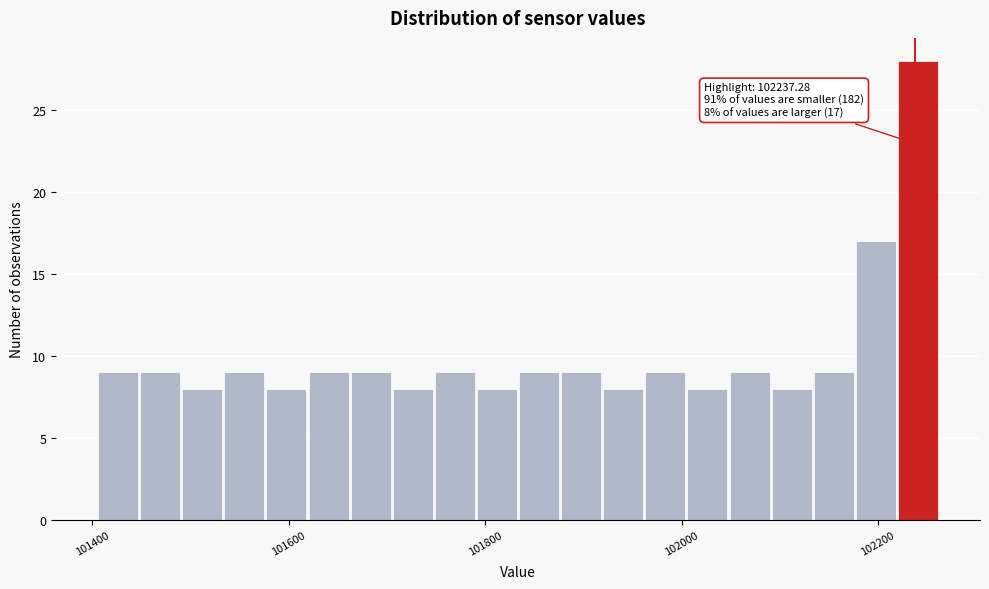

Around what value on the x-axis is the tallest bar? Give the approximate position of its centre, as read against the axis.

102240